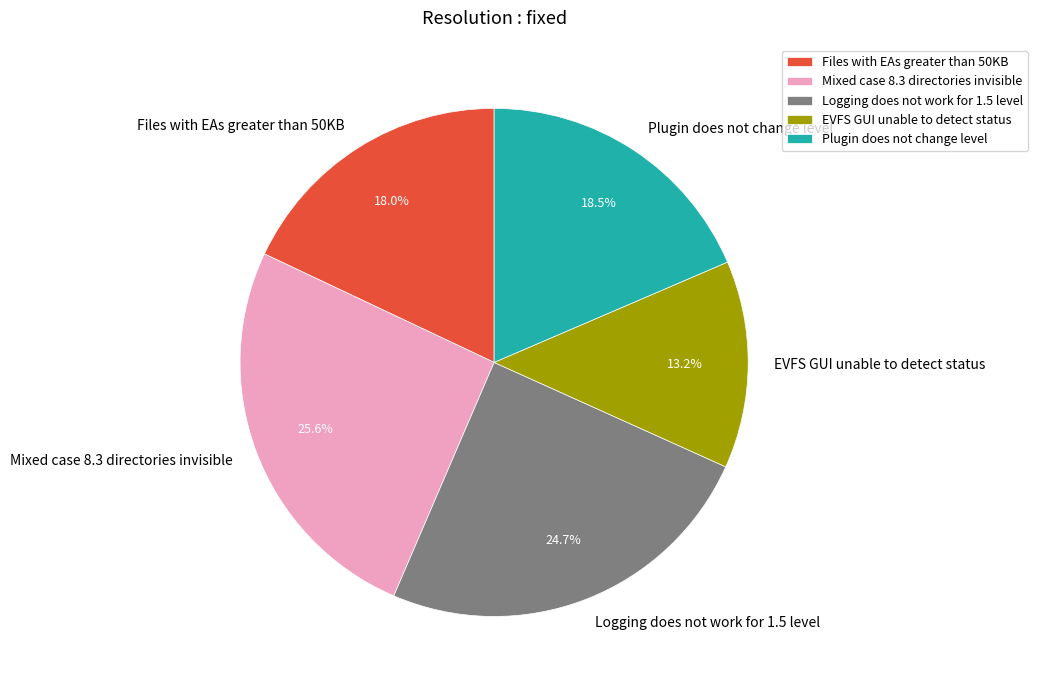

To the nearest percent, what portion does Mixed case 8.3 directories invisible represent?

26%